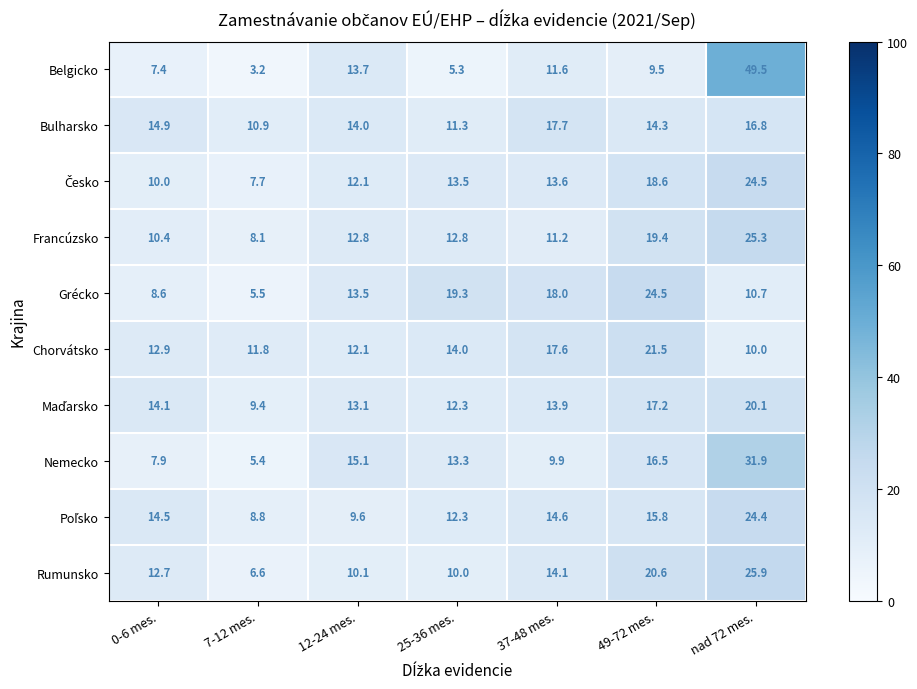

The value of Belgicko at 7-12 mes. is 0.9. True or false?

False